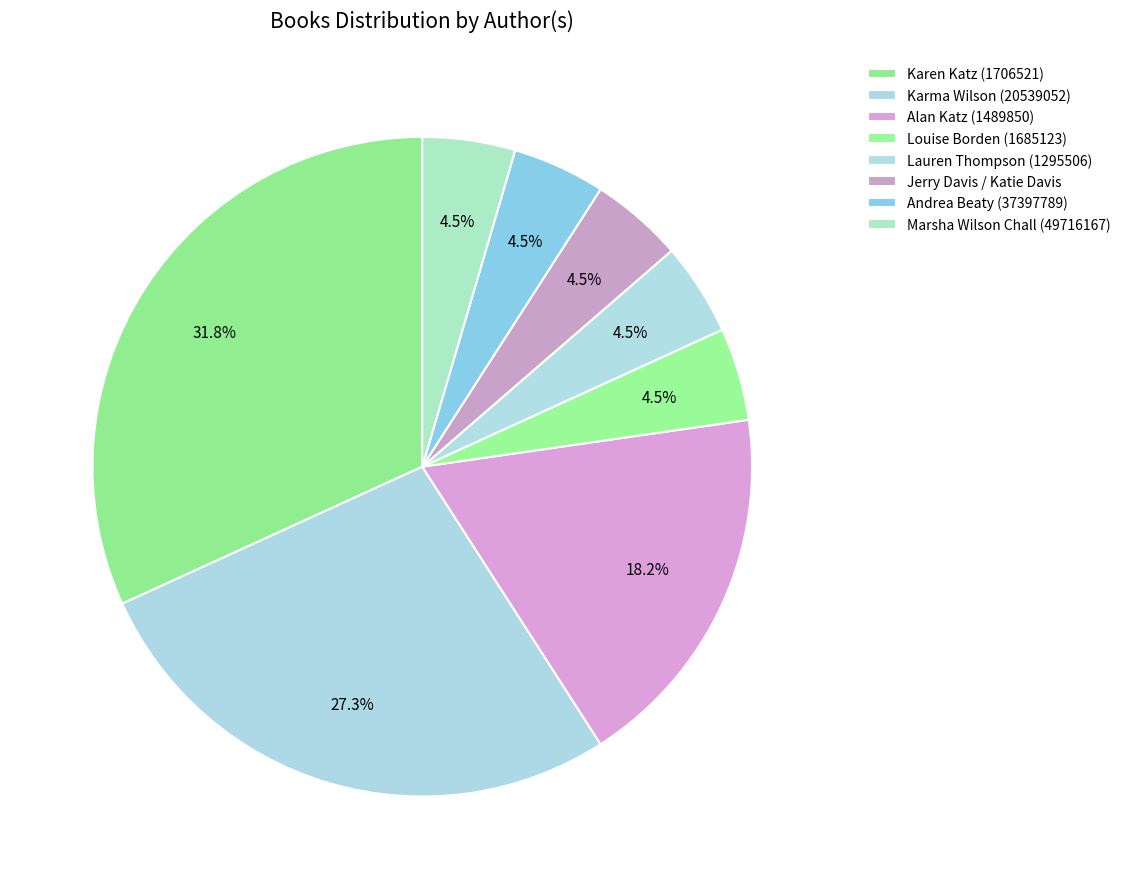

Does any single category account for the majority?

No